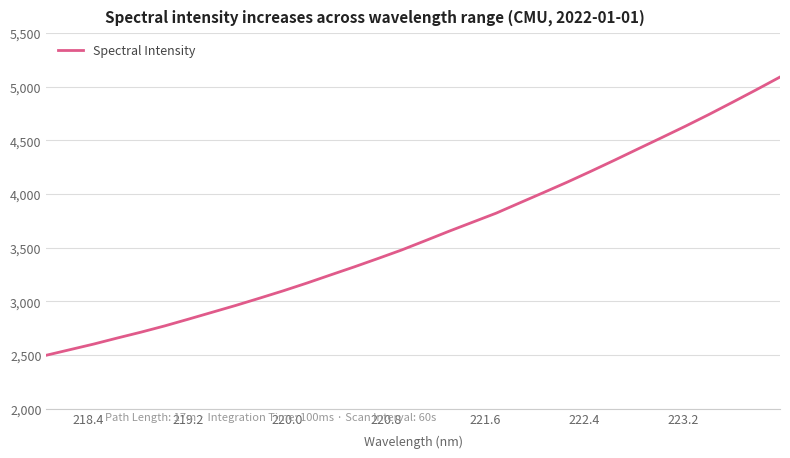

What is the minimum value shown in the chart?

2496.8